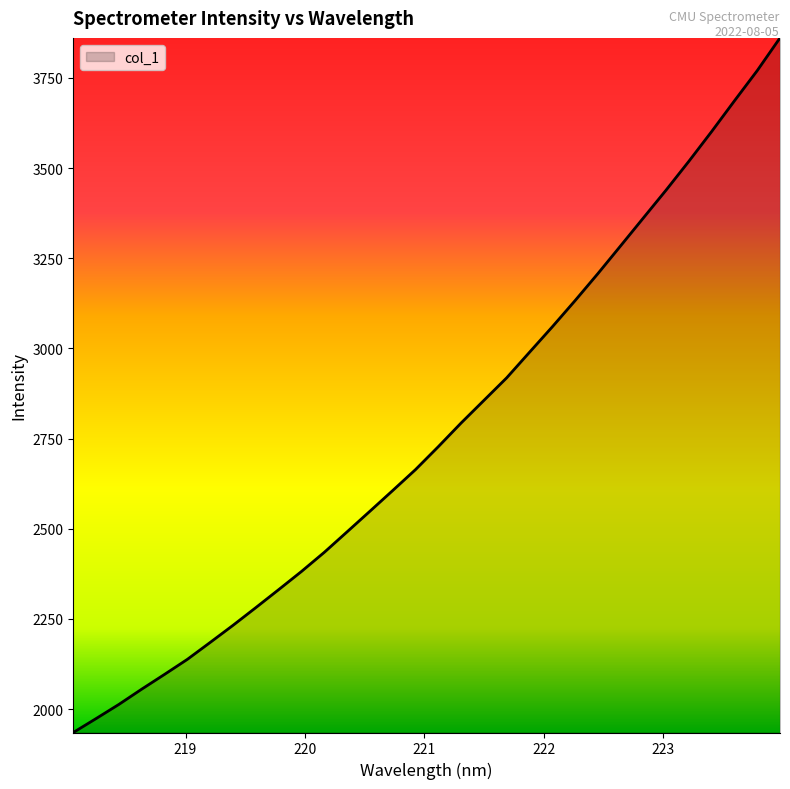

What is the smallest value displayed?

1935.1